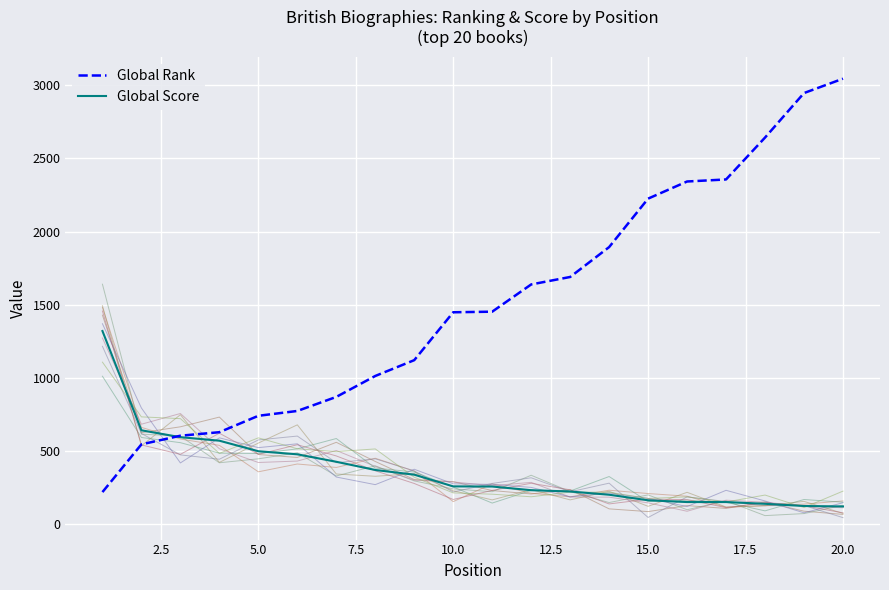

Does the chart display data point markers on the line(s)?

No